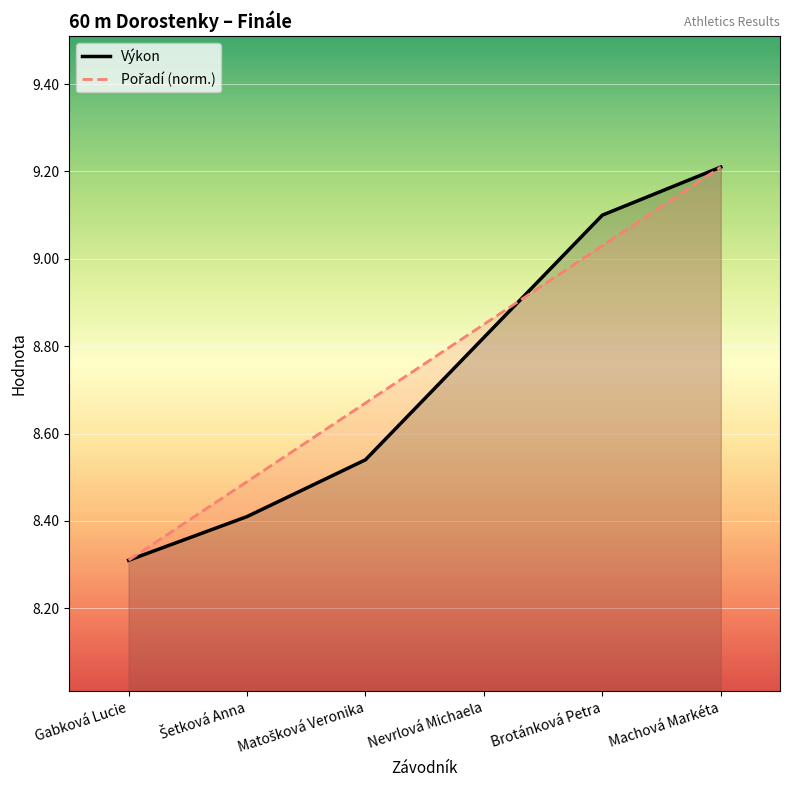

What is the maximum value shown in the chart?

9.2